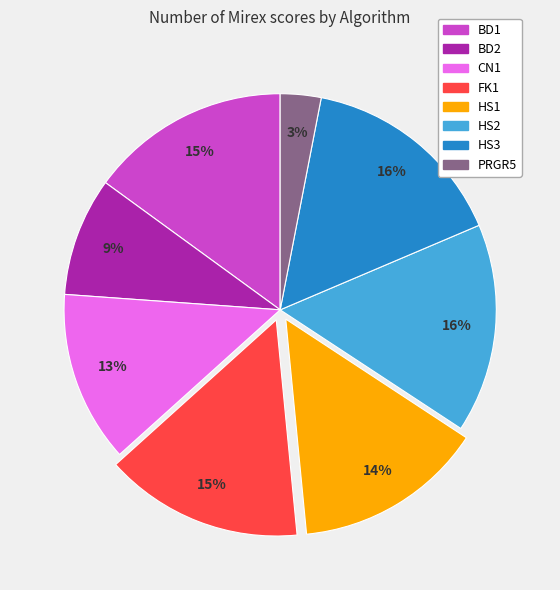

Count the number of slices in the pie.

8